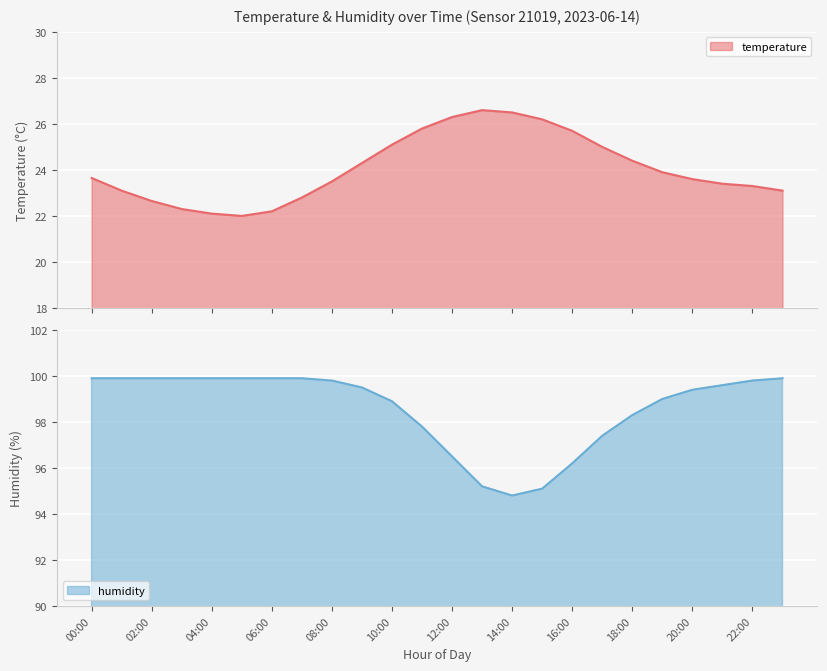

Where is temperature nearest to the value 24?

19:00